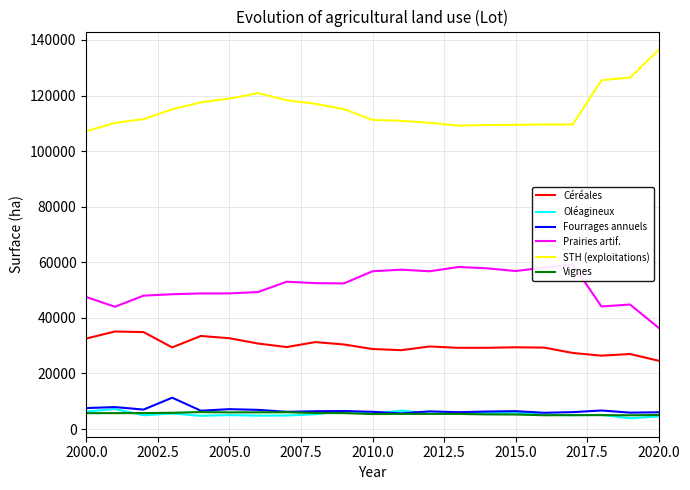

True or false: STH (exploitations) and Fourrages annuels cross at least once.

False